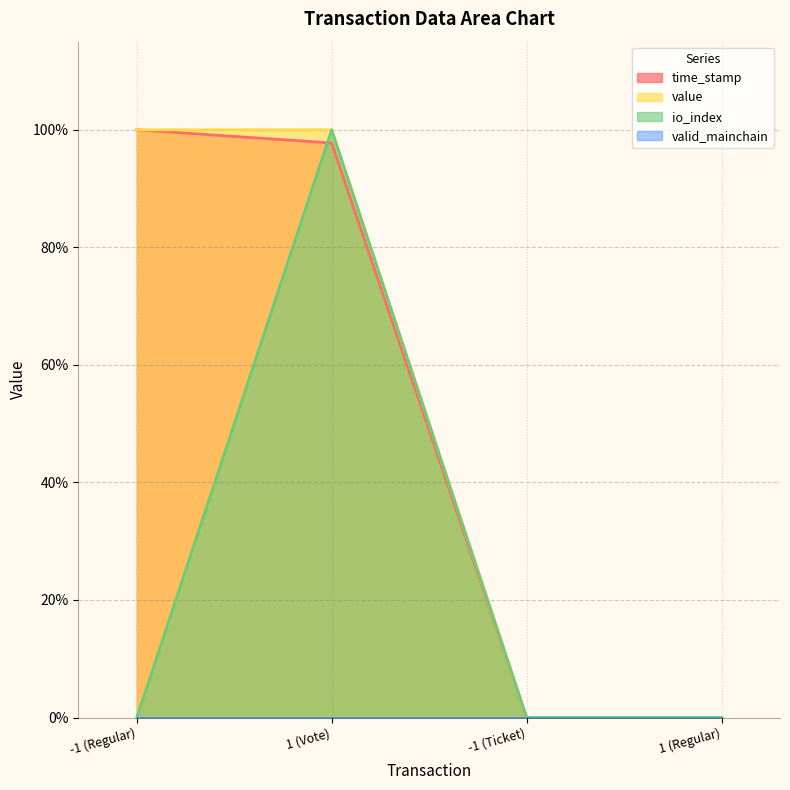

What is the greatest value displayed?

1.0